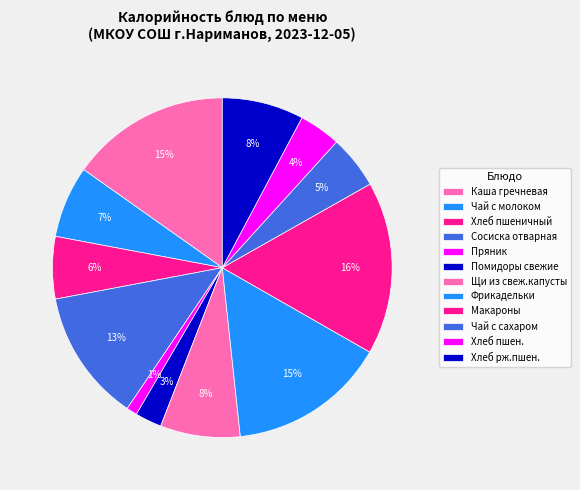

What is the smallest slice in the pie chart?

Пряник